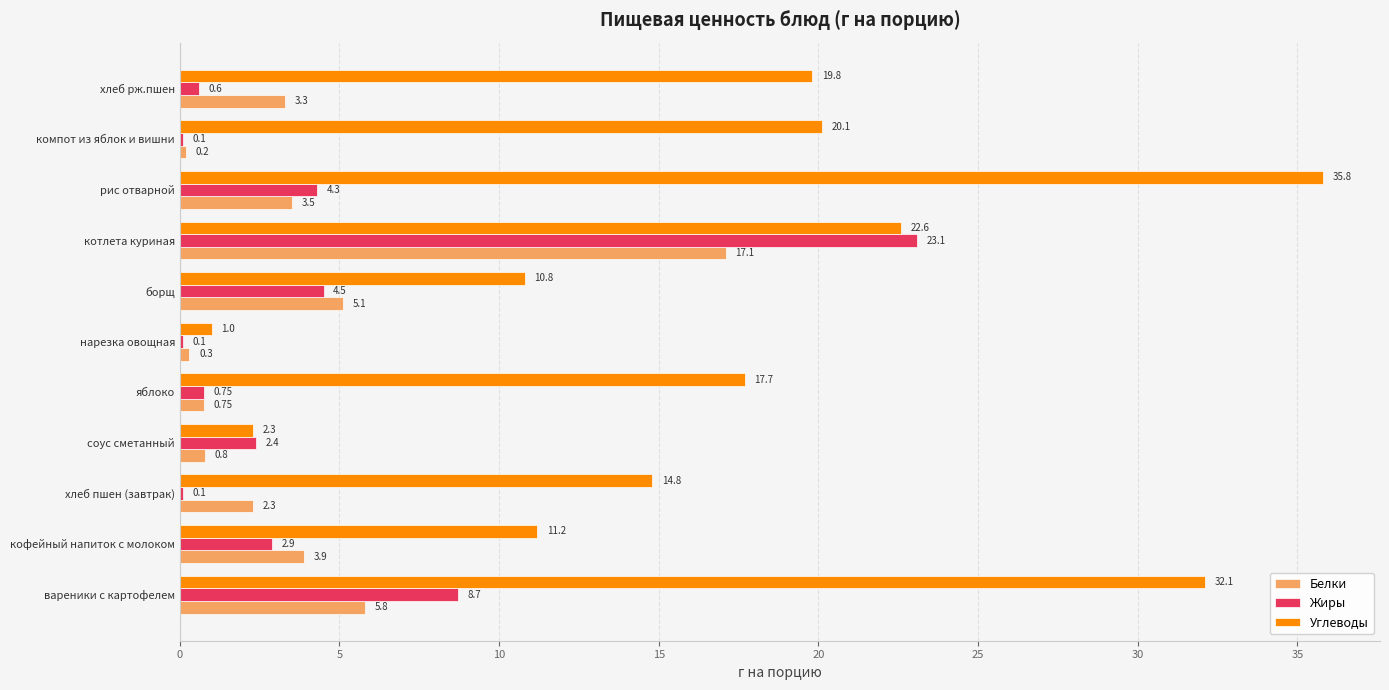

What is the highest value of the Углеводы series?

35.8